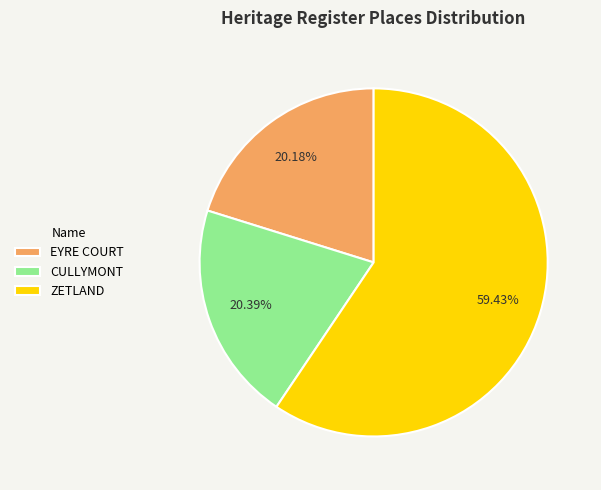

Between CULLYMONT and ZETLAND, which is larger?

ZETLAND